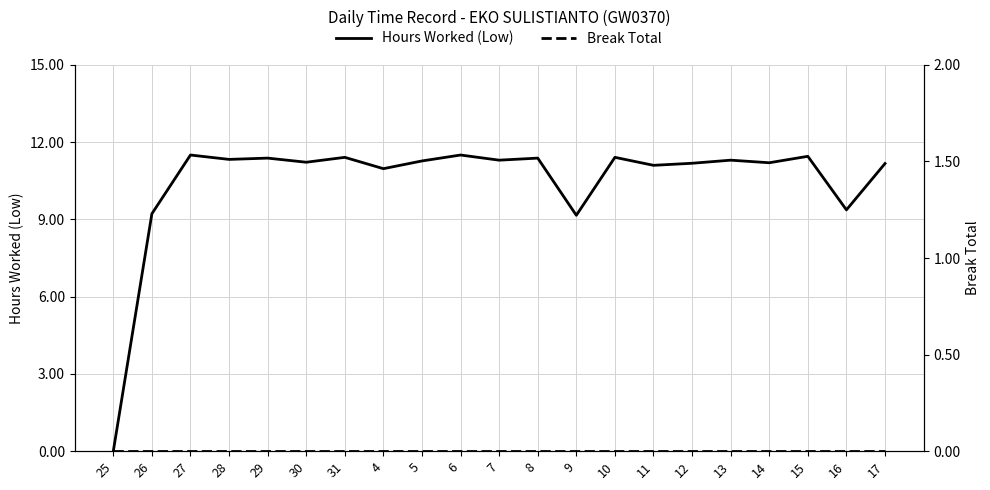

What is the label of the 8th point from the right?

10